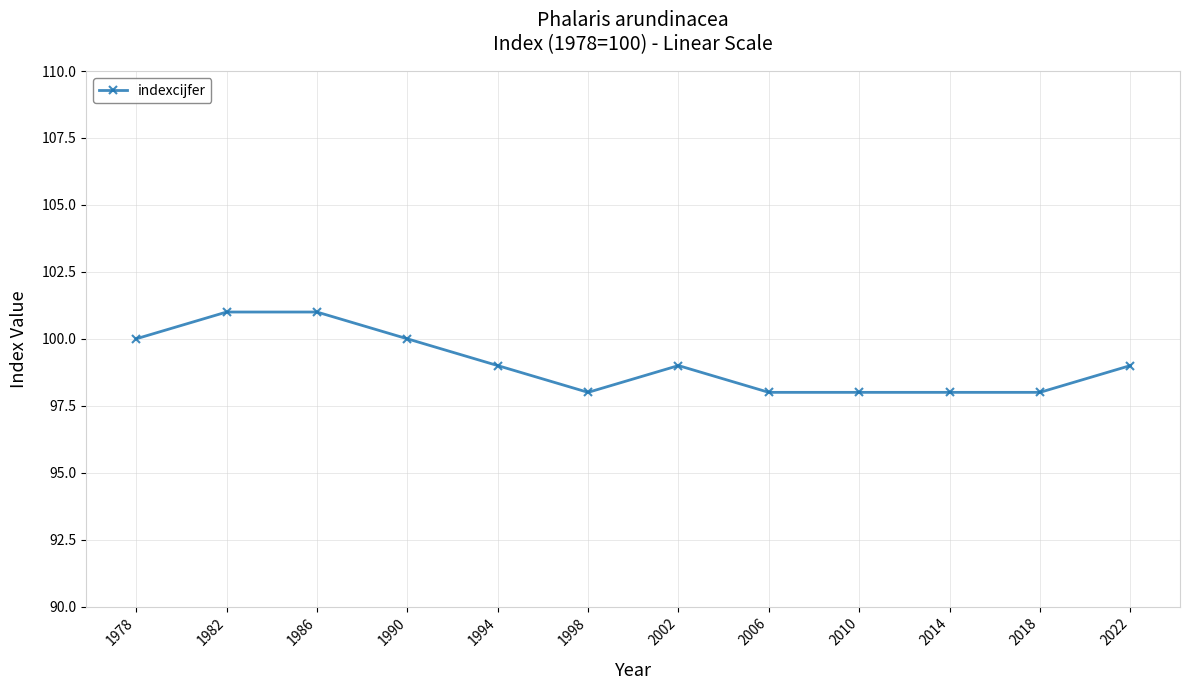

Is it true that the value at 1986 is 101?

True